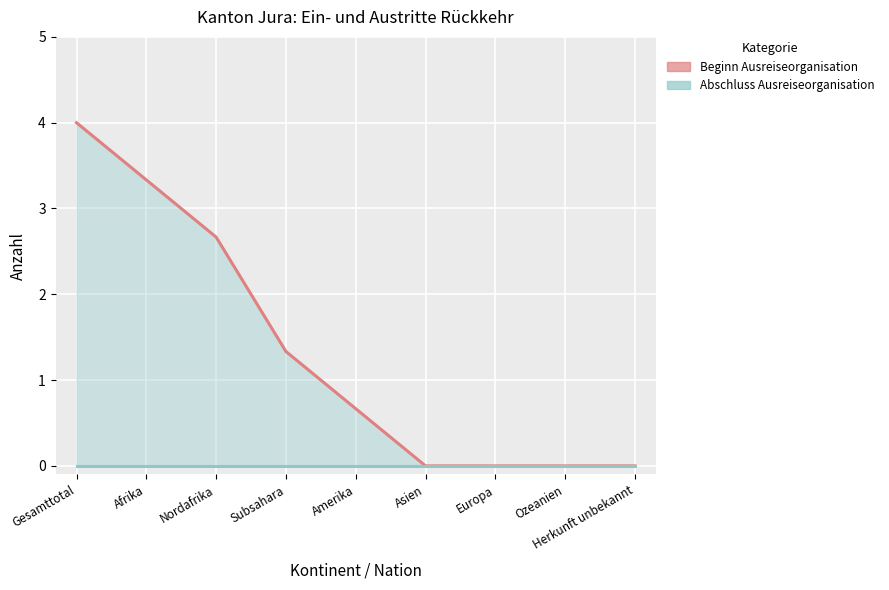

How many categories are shown in the chart?

9